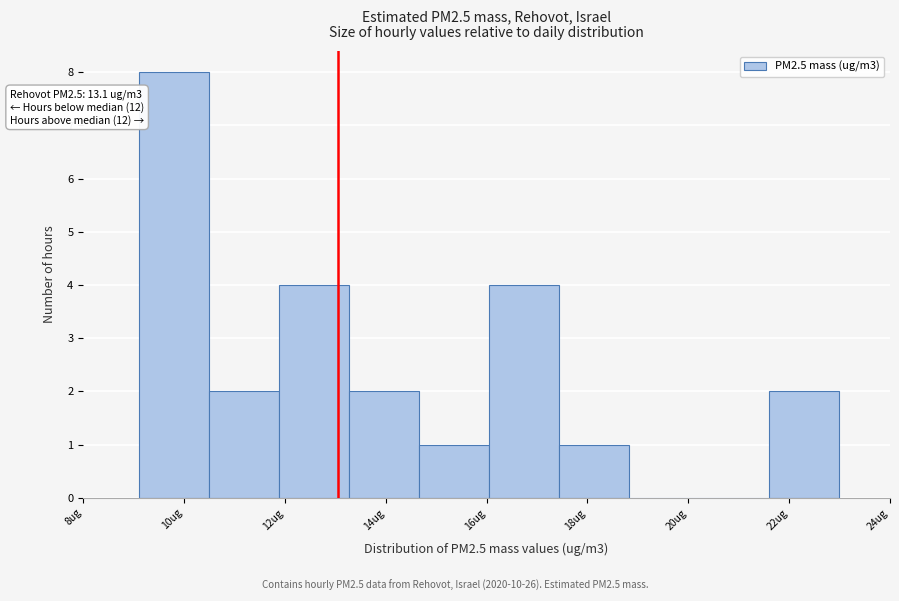

Over which range of the x-axis is the bar tallest?

9.2 to 10.4